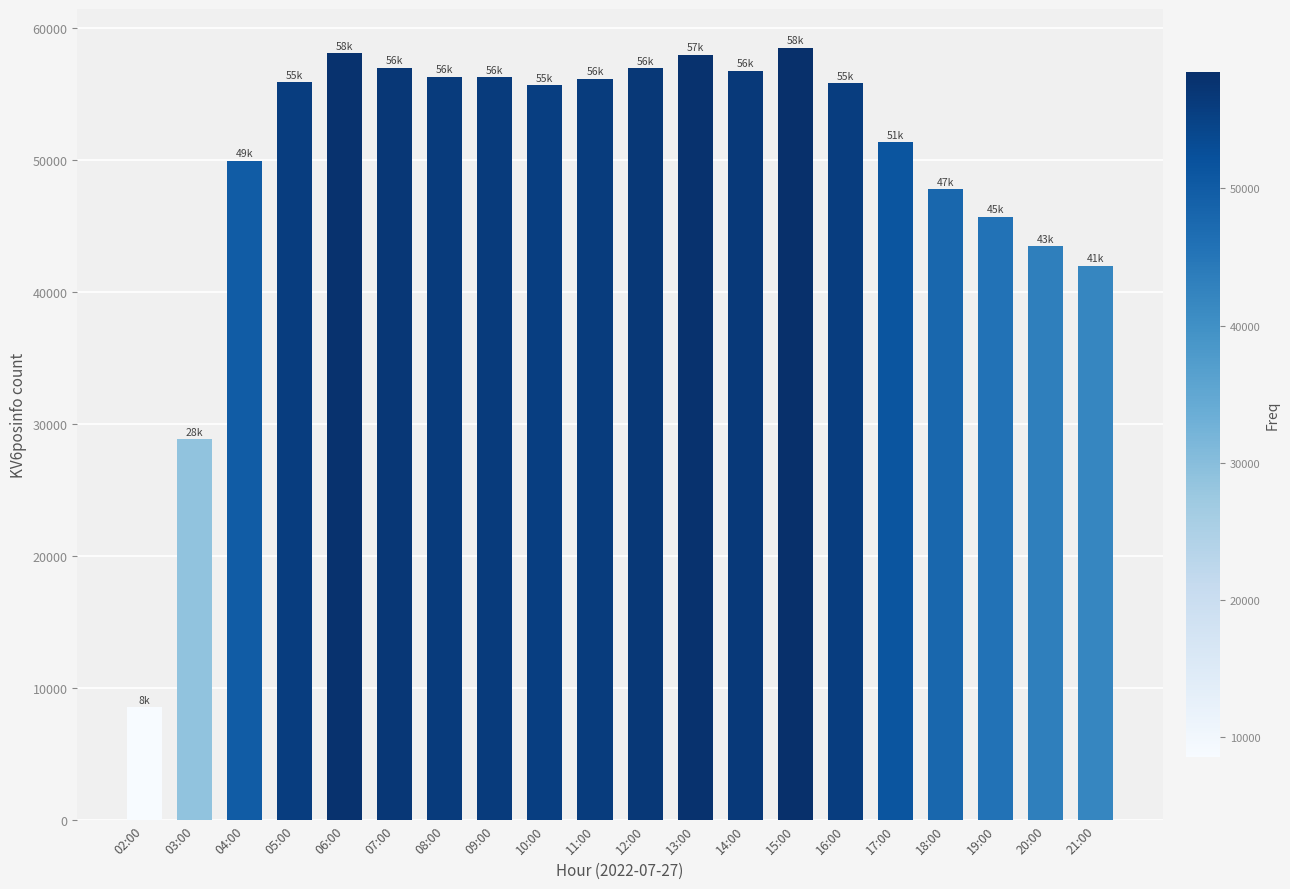

Which has a higher value, 06:00 or 02:00?

06:00